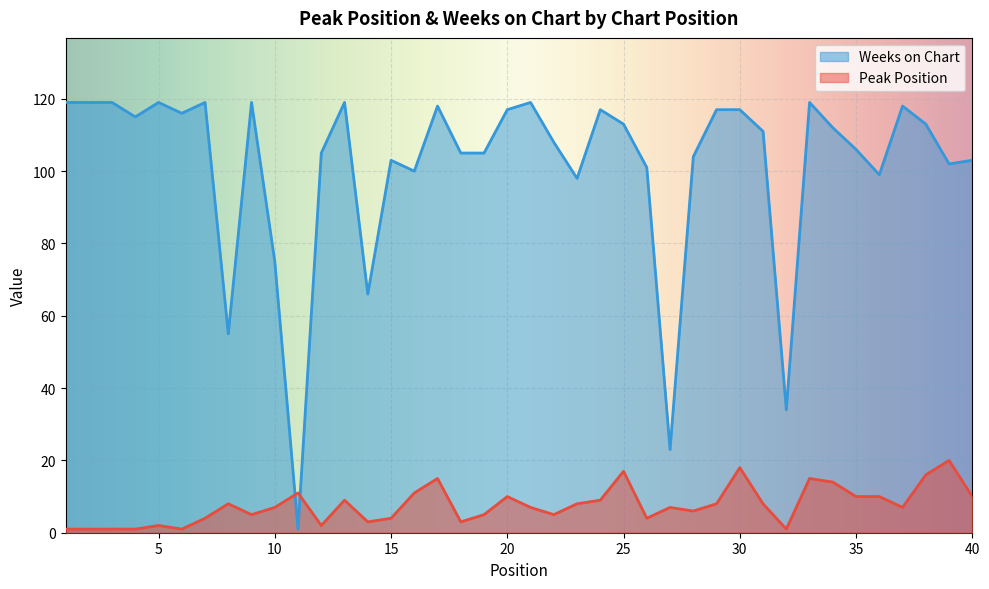

How many lines are shown in the chart?

2